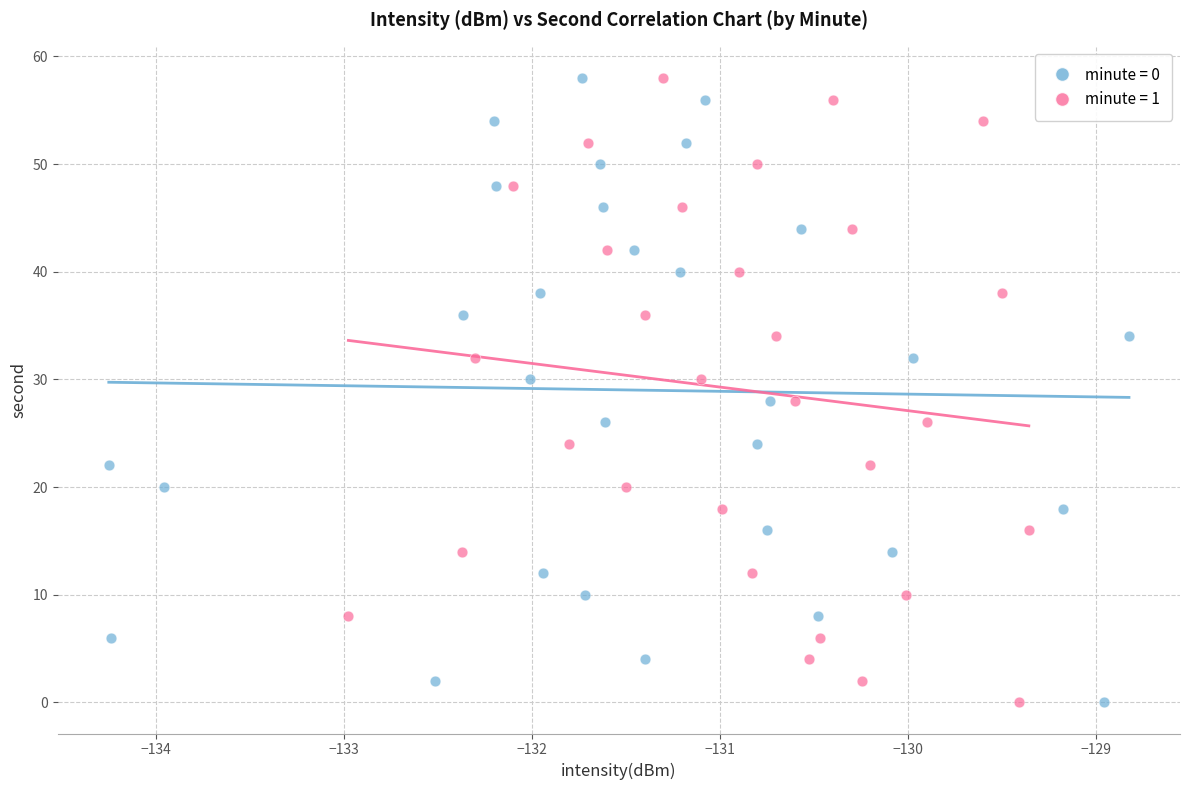

What are all the series names shown in the legend?

minute = 0, minute = 1